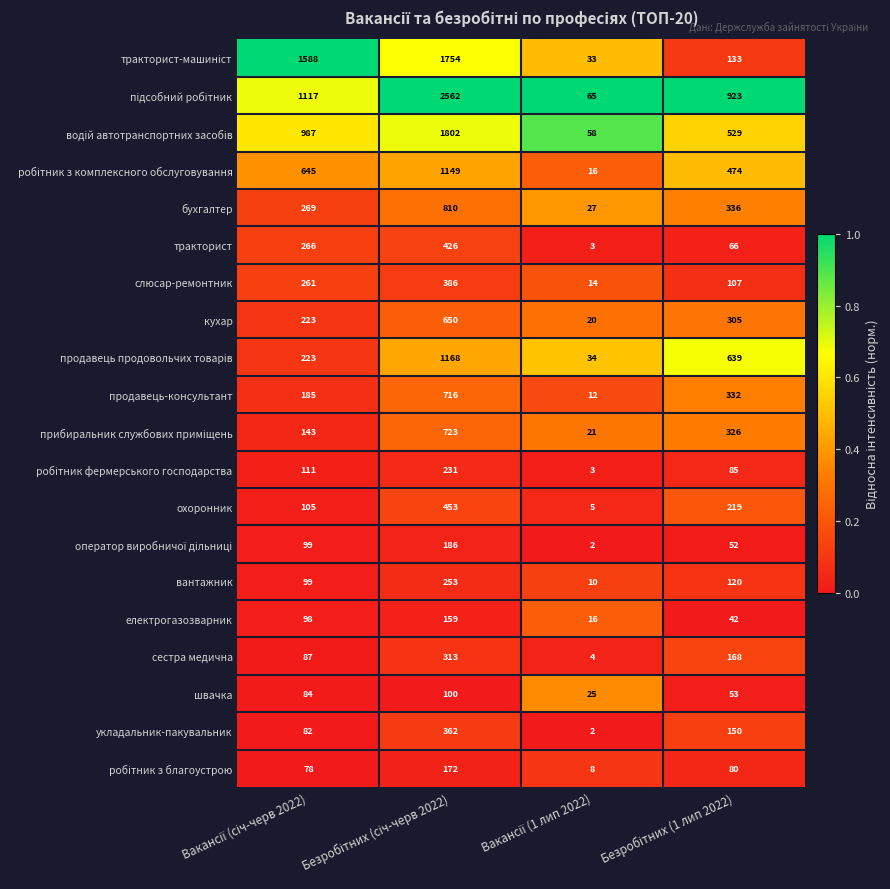

What is the average value of the продавець-консультант series?

311